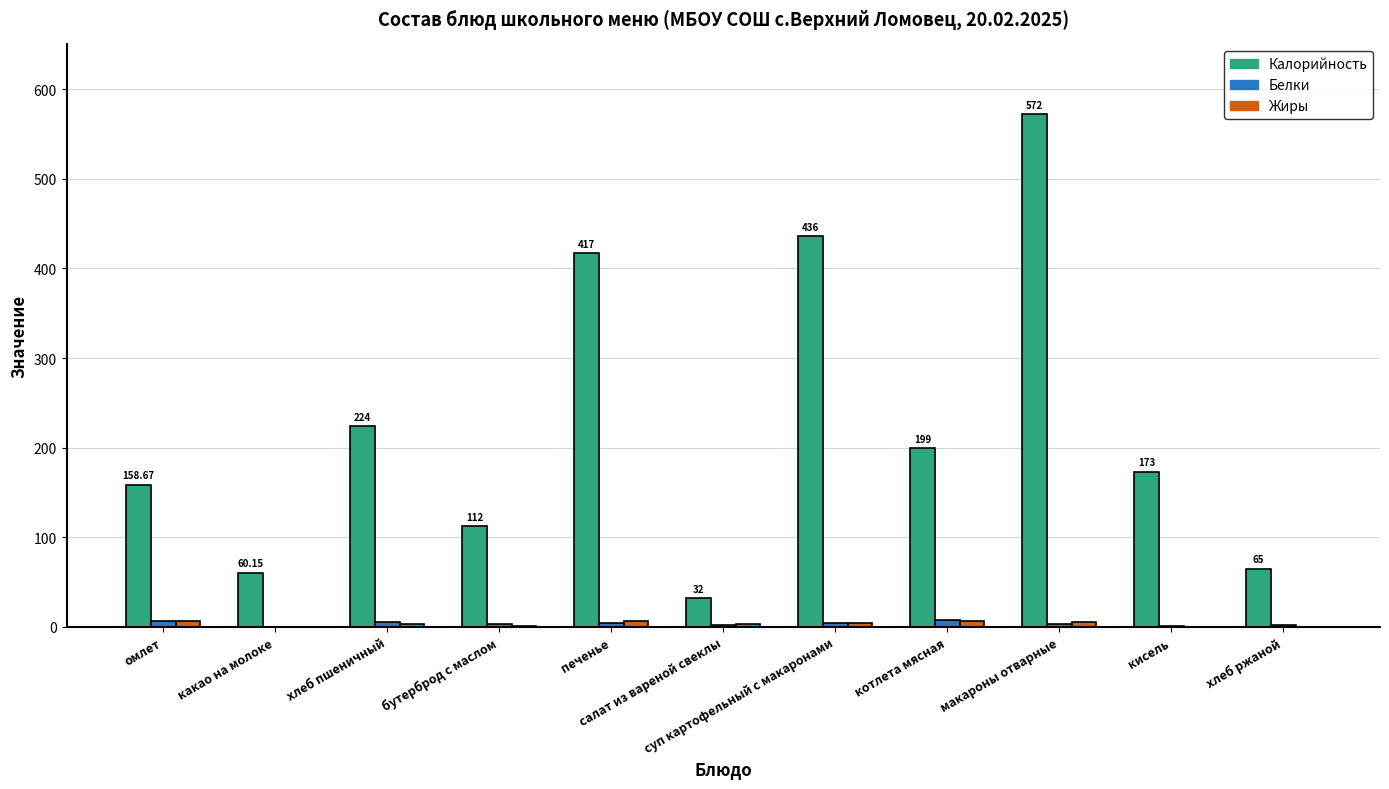

Read the Калорийность value at кисель.

173.0